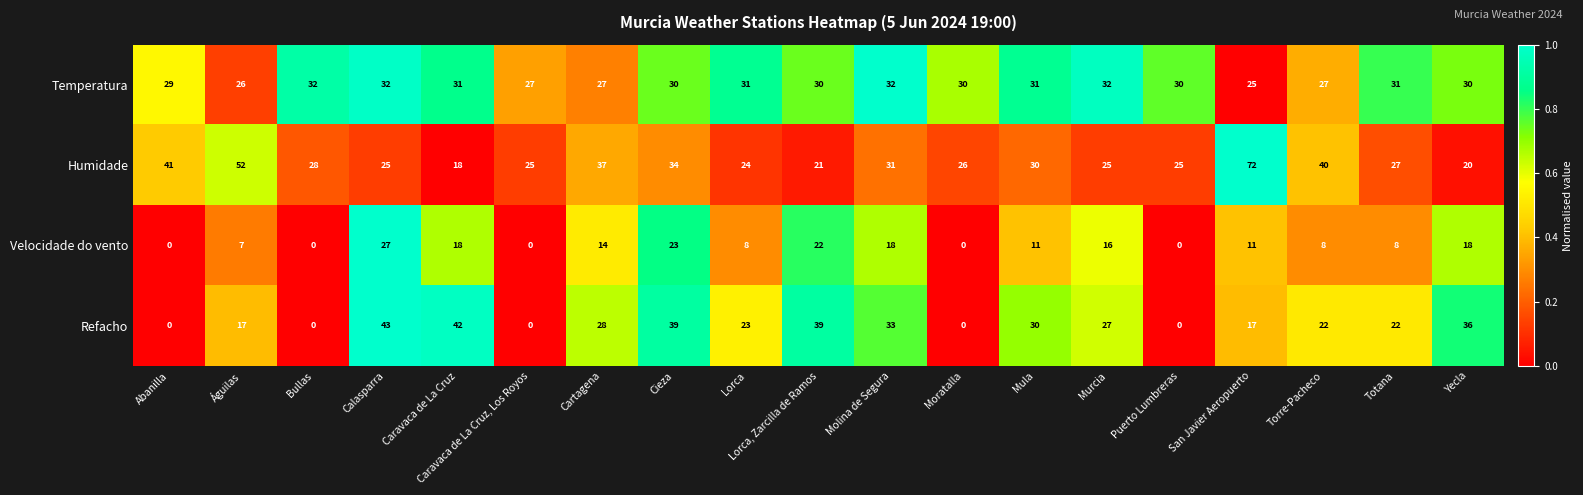

Is it true that Humidade equals 16 at Lorca?

False